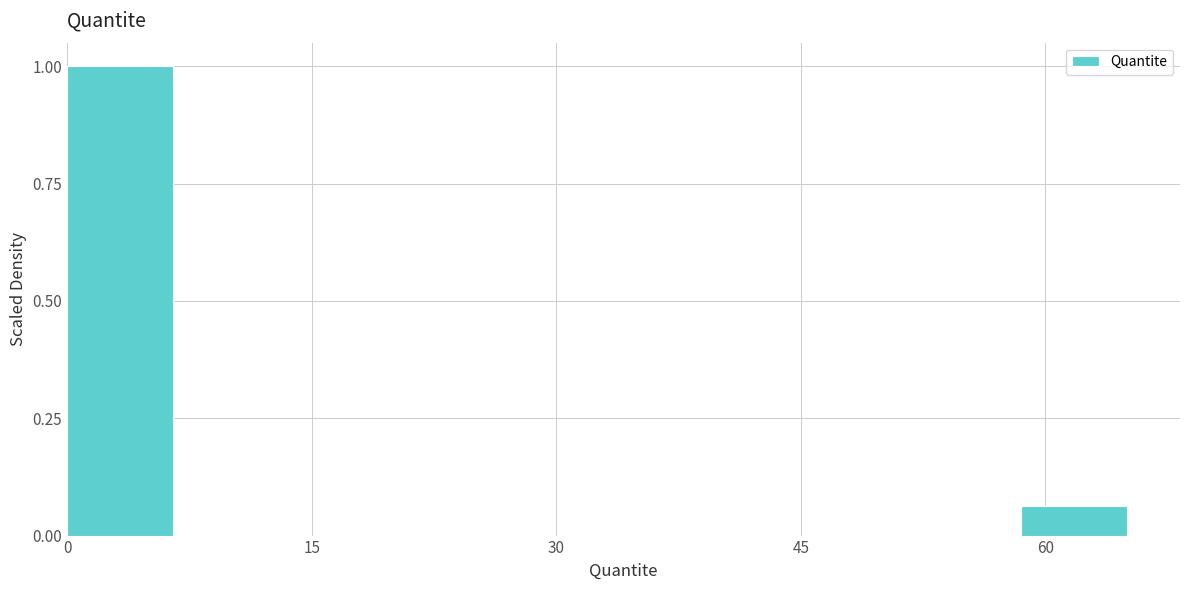

Around what value on the x-axis is the tallest bar? Give the approximate position of its centre, as read against the axis.

4